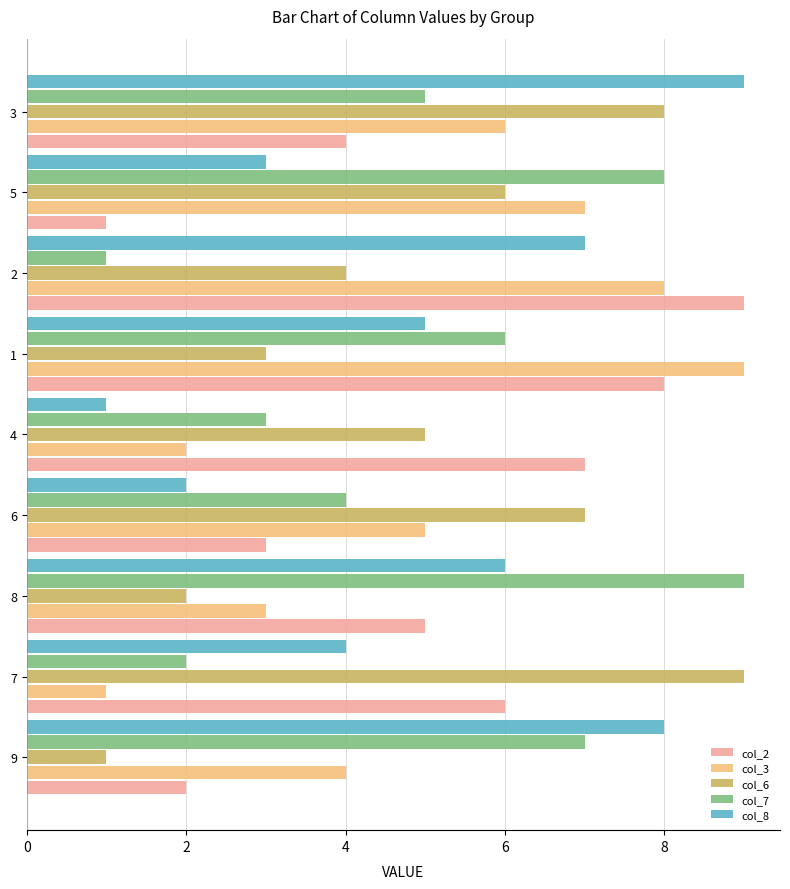

Which series changed the most between 9 and 8?

col_2